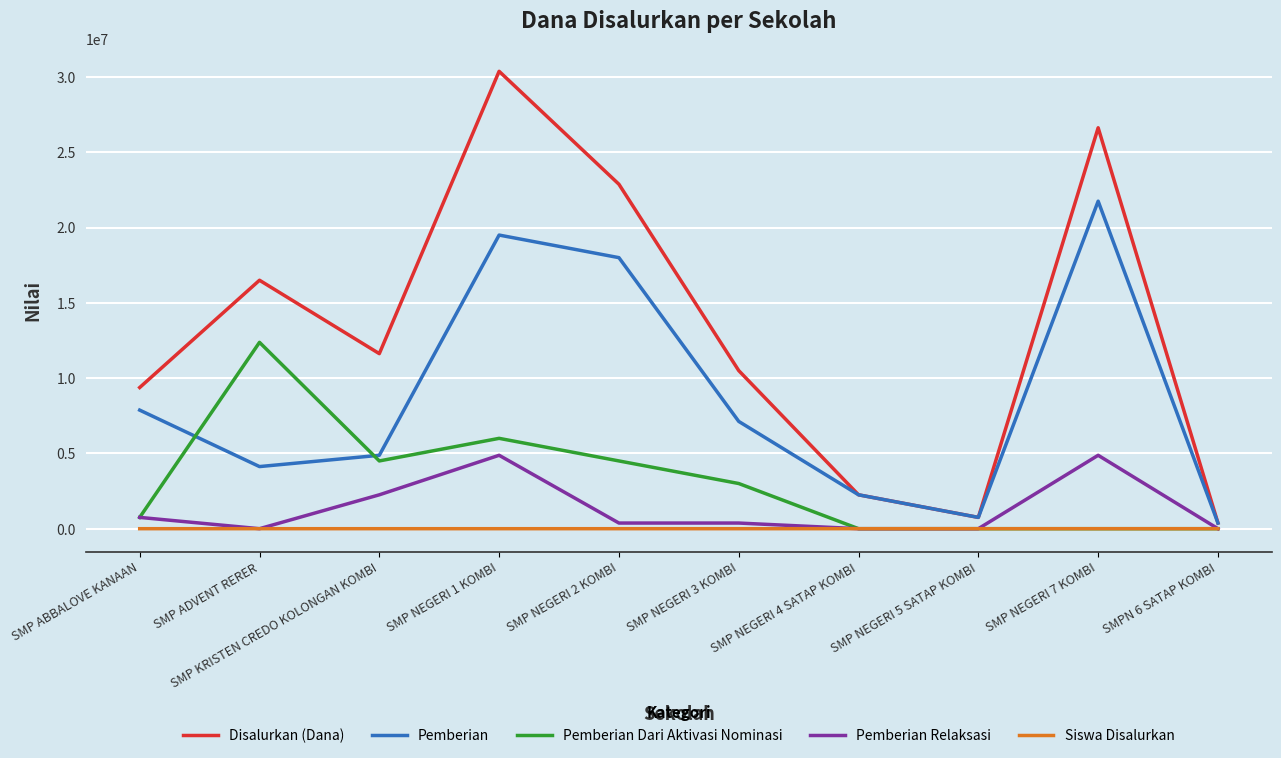

Where do Pemberian Relaksasi and Siswa Disalurkan first cross each other?

SMP ABBALOVE KANAAN and SMP ADVENT RERER